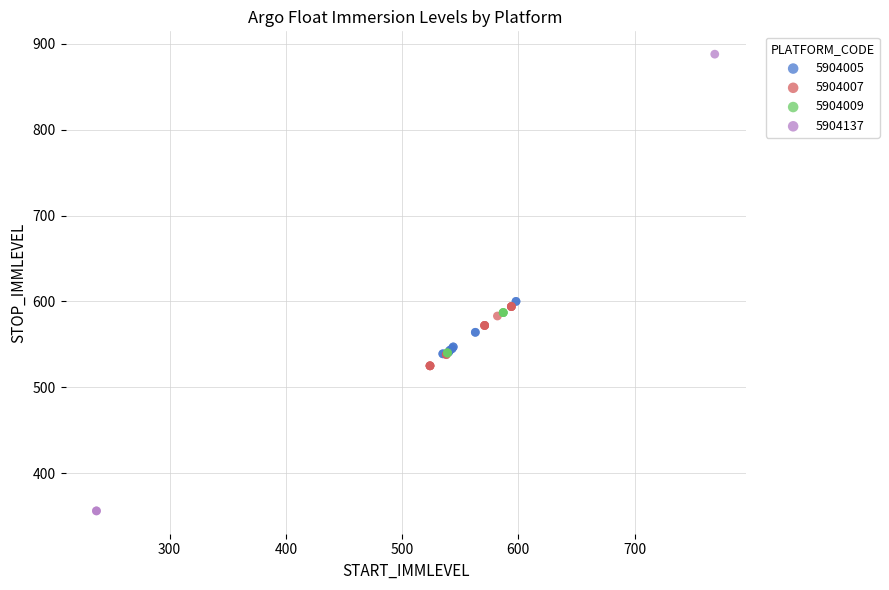

Which series reaches the maximum Y coordinate?

5904137